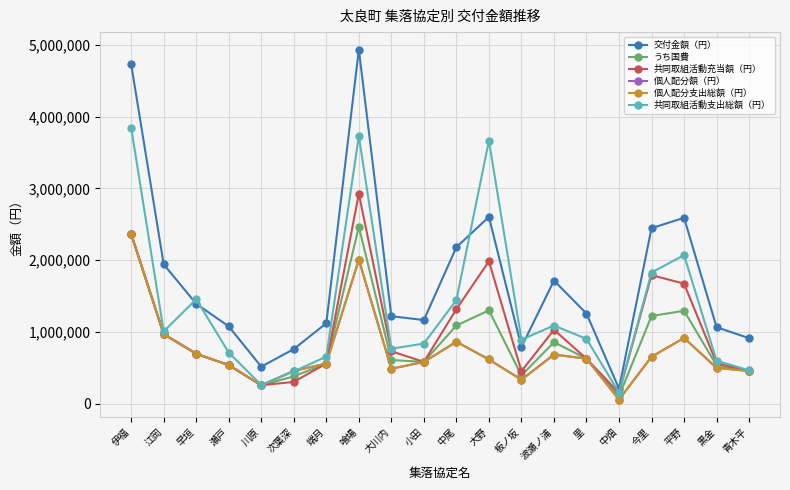

At which label is 交付金額（円） closest to 2572124?

平野